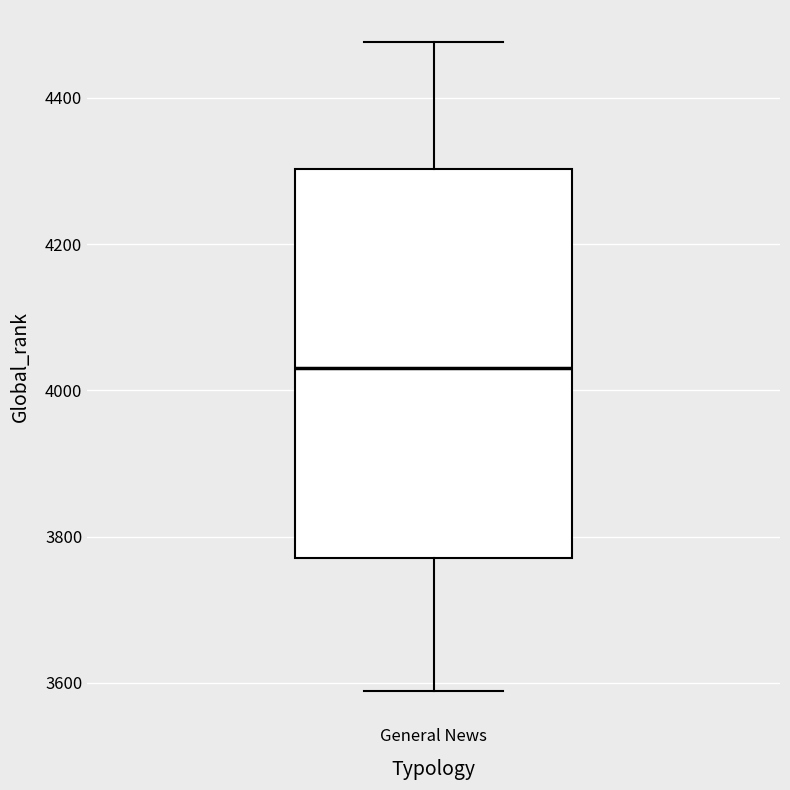

Read this box plot against the y-axis: the position of the median line, the range covered by the box, and the ends of both whiskers. The values are not printed on the chart, so give them approximately, as read against the axis.

median 4040, box 3780 to 4300, whiskers 3580 to 4480